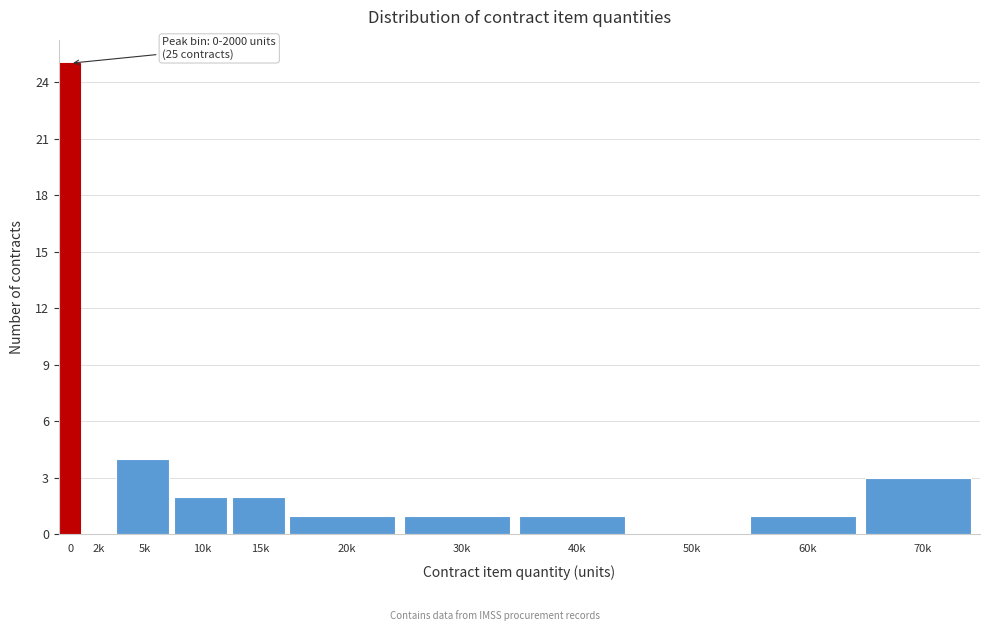

Reading left to right, extract all data points from this chart.

0=25	2k=0	5k=4	10k=2	15k=2	20k=1	30k=1	40k=1	50k=0	60k=1	70k=3